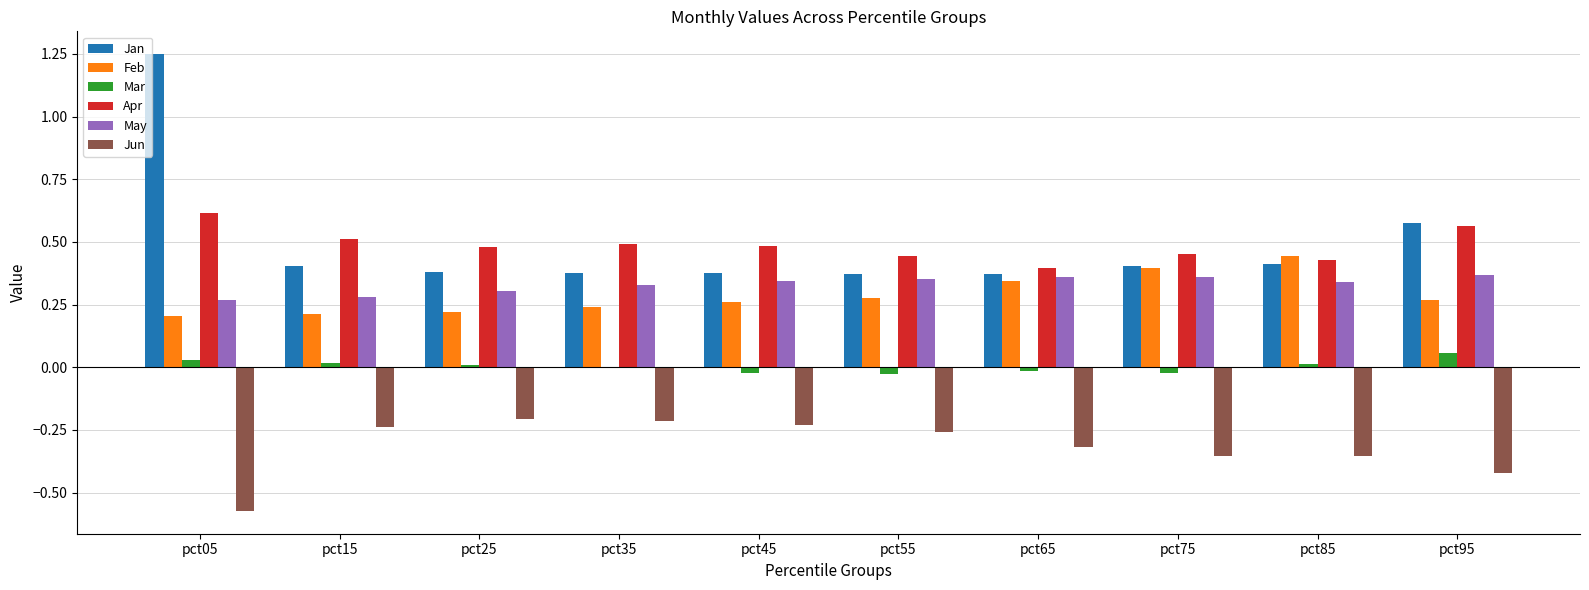

Which category has the highest value across all series?

pct05